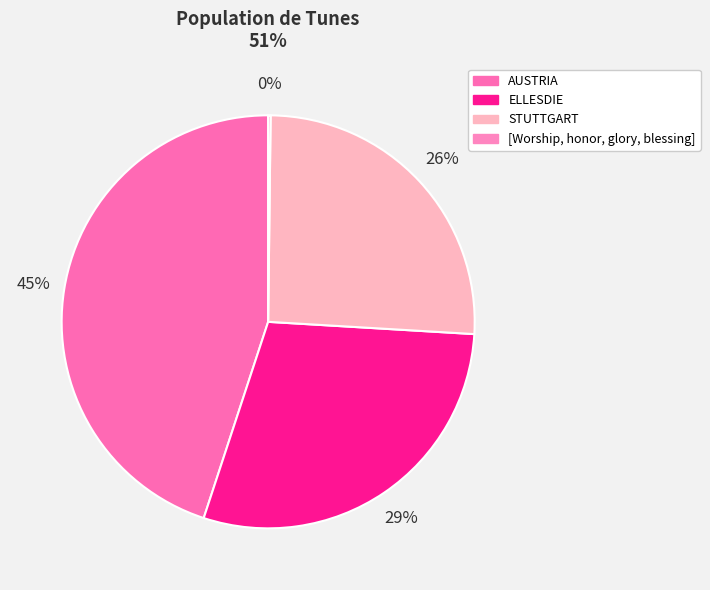

How many segments does this pie chart have?

4